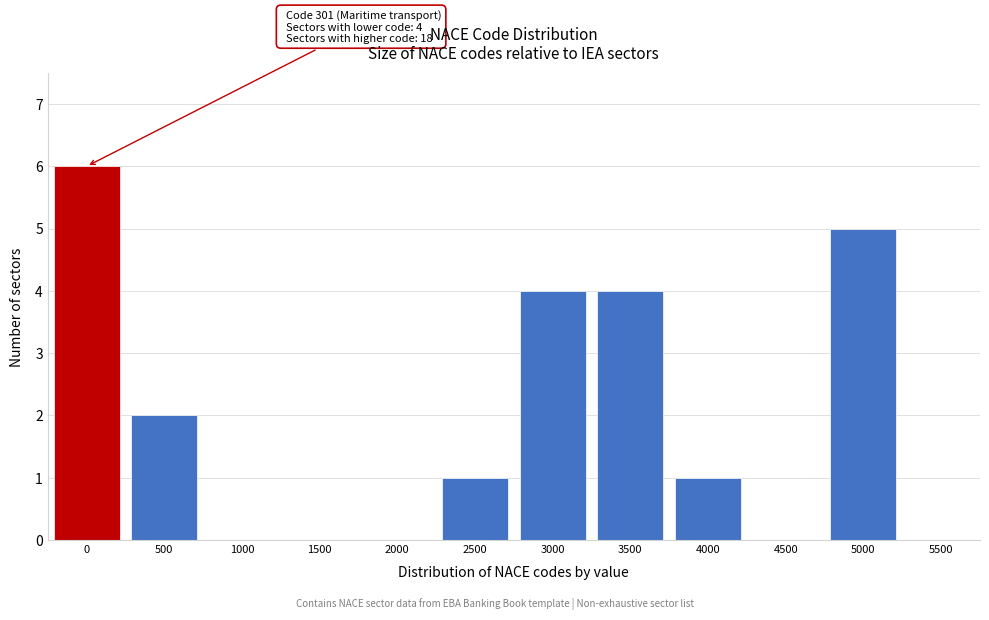

Reading right to left, transcribe all the data shown in this chart.

5500=0	5000=5	4500=0	4000=1	3500=4	3000=4	2500=1	2000=0	1500=0	1000=0	500=2	0=6